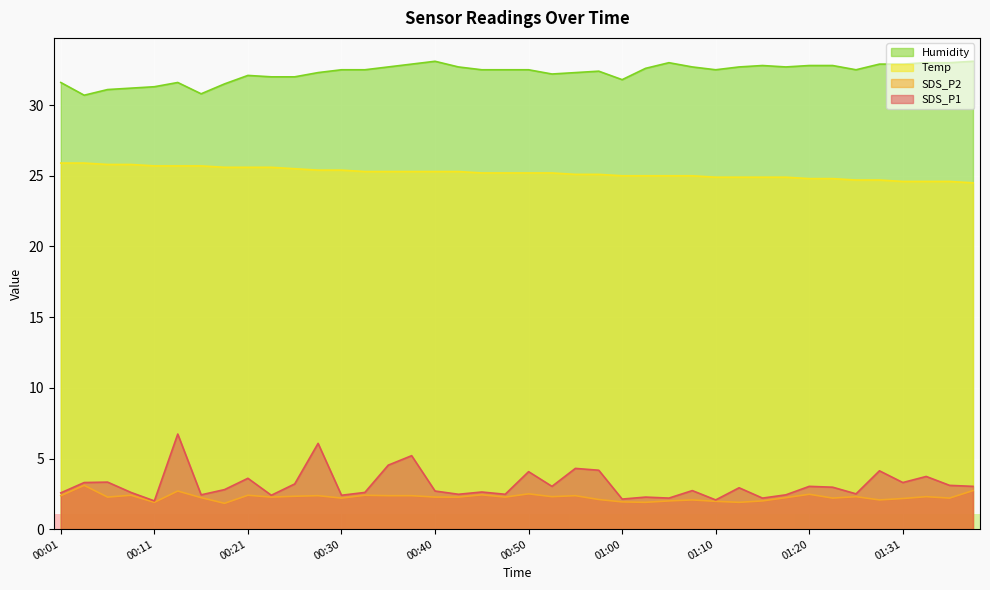

At which category is the sum across all series the highest?

00:13